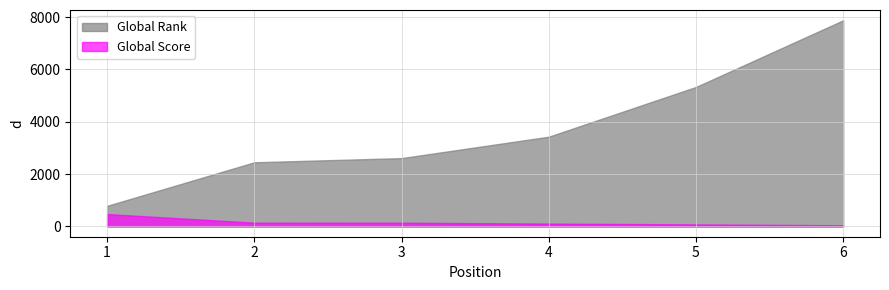

Where is Global Score nearest to the value 258?

2